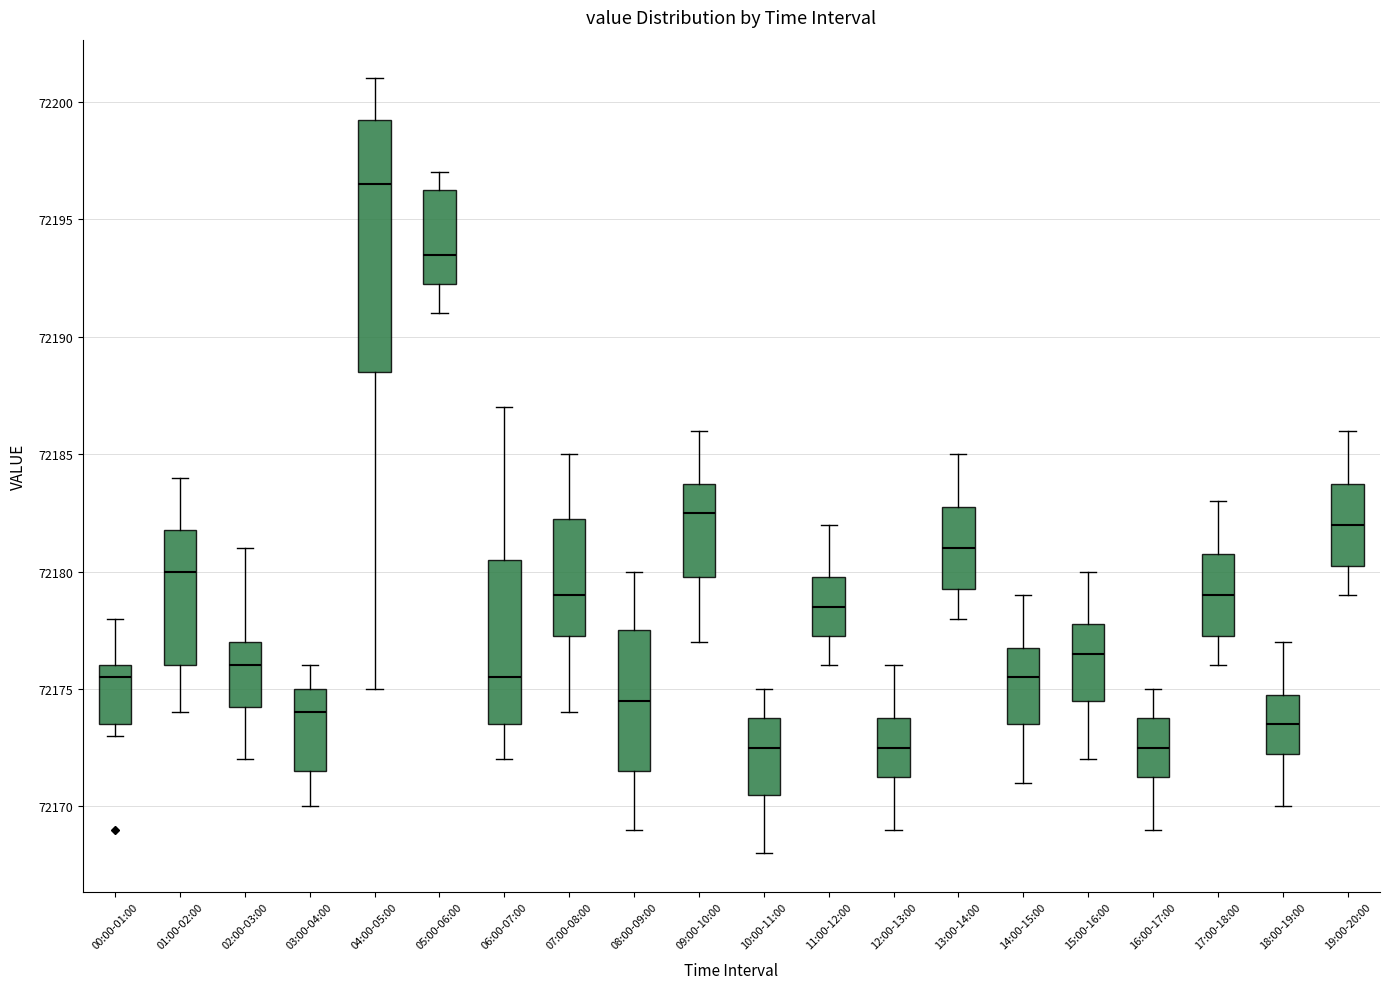

Reading left to right, transcribe this box plot: for each box, give where its median line is, the range the box spans, and where its two whiskers end, as read against the y-axis. The values are not printed on the chart, so give them approximately, as read against the axis.

00:00-01:00: median 72175.5, box 72173.5 to 72176.0, whiskers 72173.0 to 72178.0
01:00-02:00: median 72180.0, box 72176.0 to 72182.0, whiskers 72174.0 to 72184.0
02:00-03:00: median 72176.0, box 72174.5 to 72177.0, whiskers 72172.0 to 72181.0
03:00-04:00: median 72174.0, box 72171.5 to 72175.0, whiskers 72170.0 to 72176.0
04:00-05:00: median 72196.5, box 72188.5 to 72199.5, whiskers 72175.0 to 72201.0
05:00-06:00: median 72193.5, box 72192.5 to 72196.5, whiskers 72191.0 to 72197.0
06:00-07:00: median 72175.5, box 72173.5 to 72180.5, whiskers 72172.0 to 72187.0
07:00-08:00: median 72179.0, box 72177.5 to 72182.5, whiskers 72174.0 to 72185.0
08:00-09:00: median 72174.5, box 72171.5 to 72177.5, whiskers 72169.0 to 72180.0
09:00-10:00: median 72182.5, box 72180.0 to 72184.0, whiskers 72177.0 to 72186.0
10:00-11:00: median 72172.5, box 72170.5 to 72174.0, whiskers 72168.0 to 72175.0
11:00-12:00: median 72178.5, box 72177.5 to 72180.0, whiskers 72176.0 to 72182.0
12:00-13:00: median 72172.5, box 72171.5 to 72174.0, whiskers 72169.0 to 72176.0
13:00-14:00: median 72181.0, box 72179.5 to 72183.0, whiskers 72178.0 to 72185.0
14:00-15:00: median 72175.5, box 72173.5 to 72177.0, whiskers 72171.0 to 72179.0
15:00-16:00: median 72176.5, box 72174.5 to 72178.0, whiskers 72172.0 to 72180.0
16:00-17:00: median 72172.5, box 72171.5 to 72174.0, whiskers 72169.0 to 72175.0
17:00-18:00: median 72179.0, box 72177.5 to 72181.0, whiskers 72176.0 to 72183.0
18:00-19:00: median 72173.5, box 72172.5 to 72175.0, whiskers 72170.0 to 72177.0
19:00-20:00: median 72182.0, box 72180.5 to 72184.0, whiskers 72179.0 to 72186.0